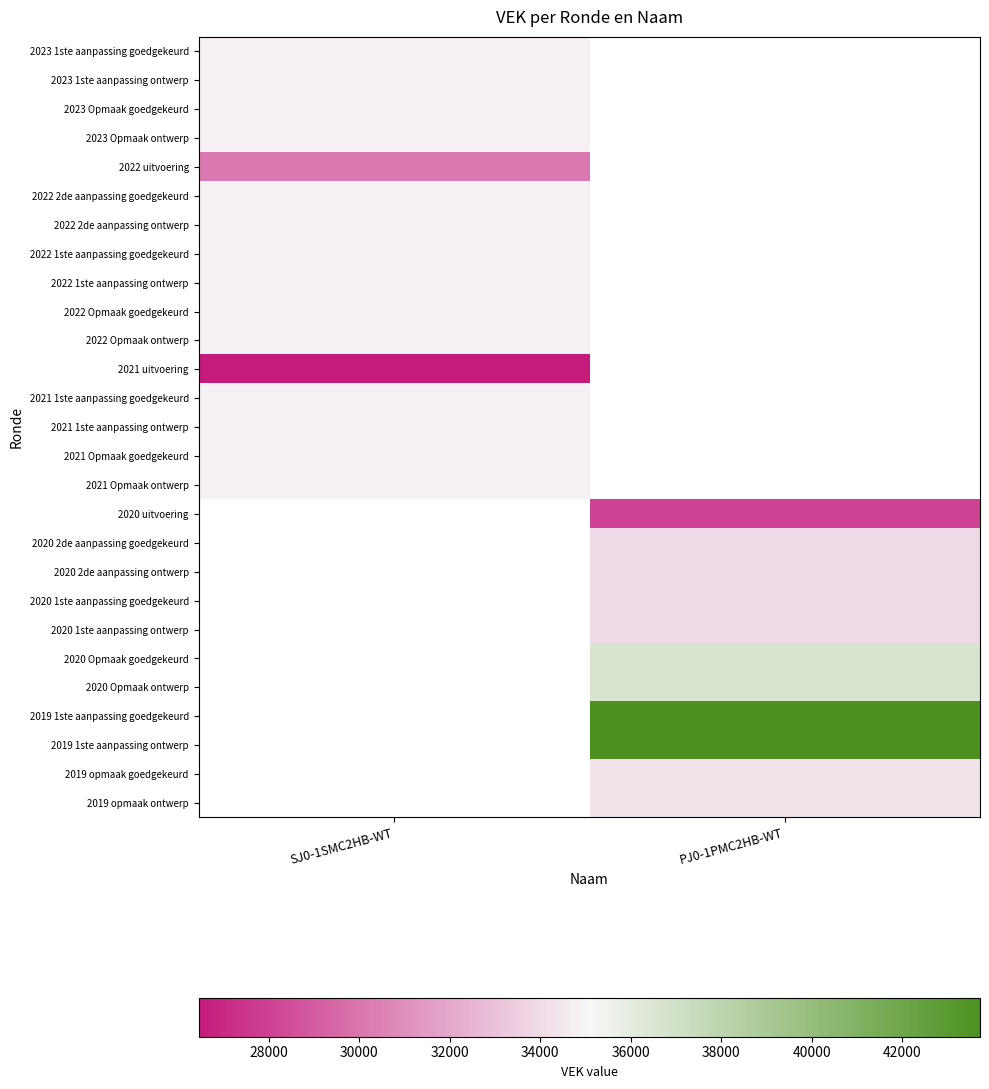

How many values in 2020 2de aanpassing goedgekeurd are above zero?

1